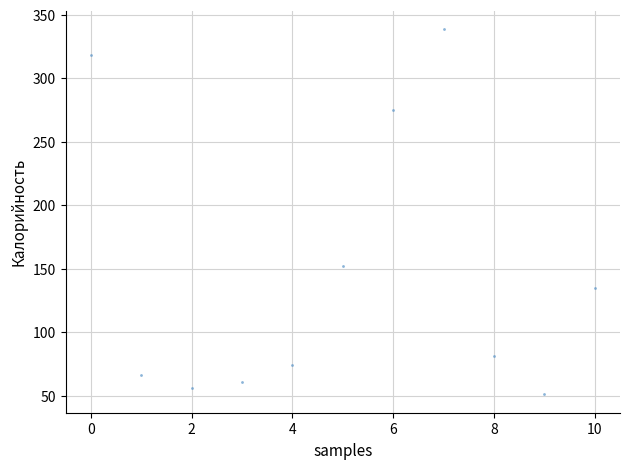

What is the range of Y values (max minus min)?

288